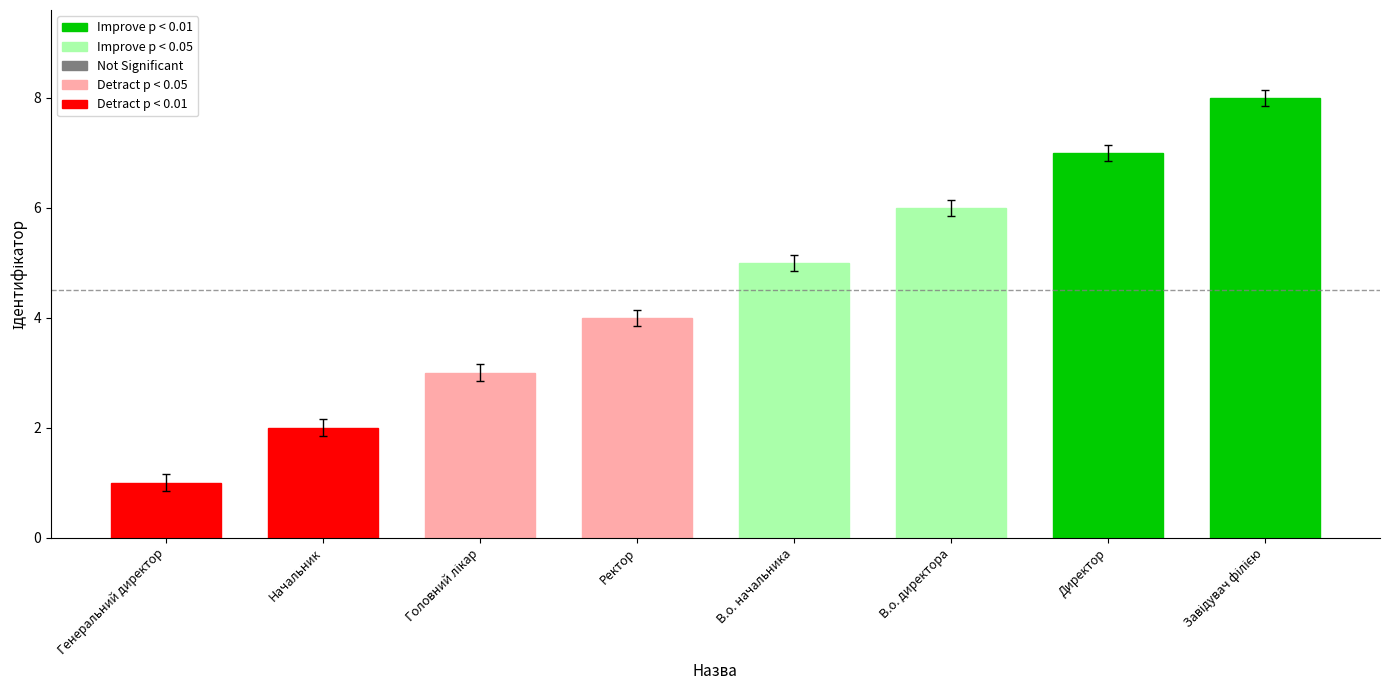

The value at Завідувач філією is 8. True or false?

True